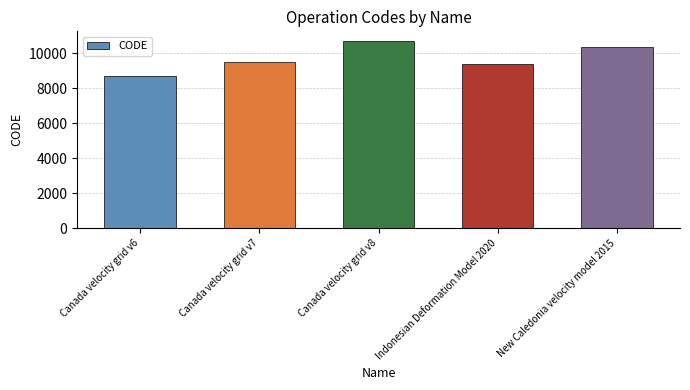

What is the change in value from Canada velocity grid v8 to Indonesian Deformation Model 2020?

-1332